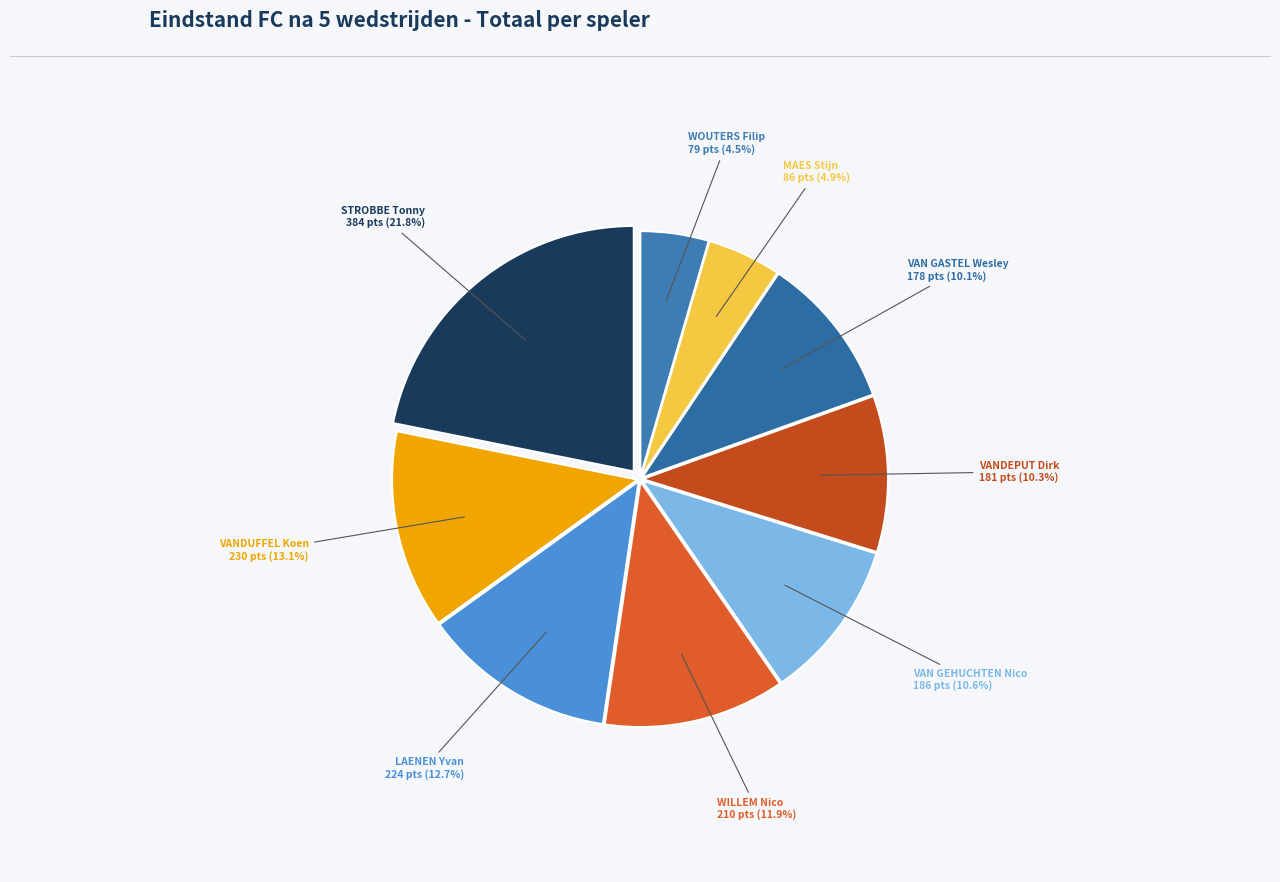

What portion of the pie excludes VANDEPUT Dirk?

89.7%